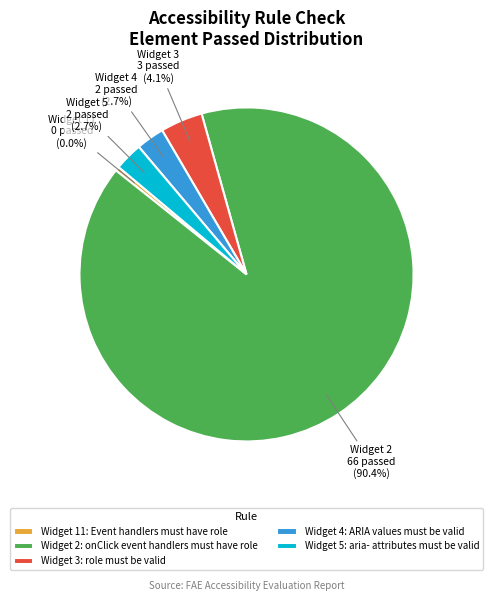

To the nearest percent, what is the average slice percentage?

20%